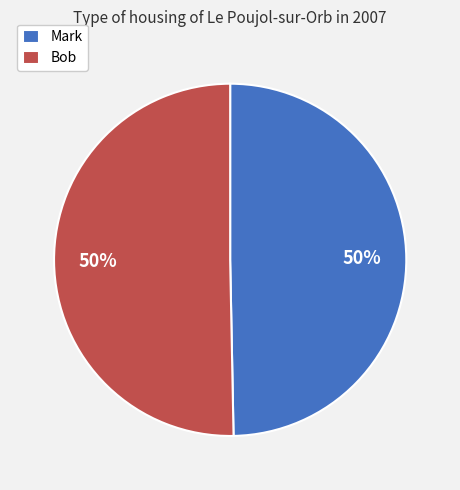

The Mark slice represents 50% of the pie. True or false?

True